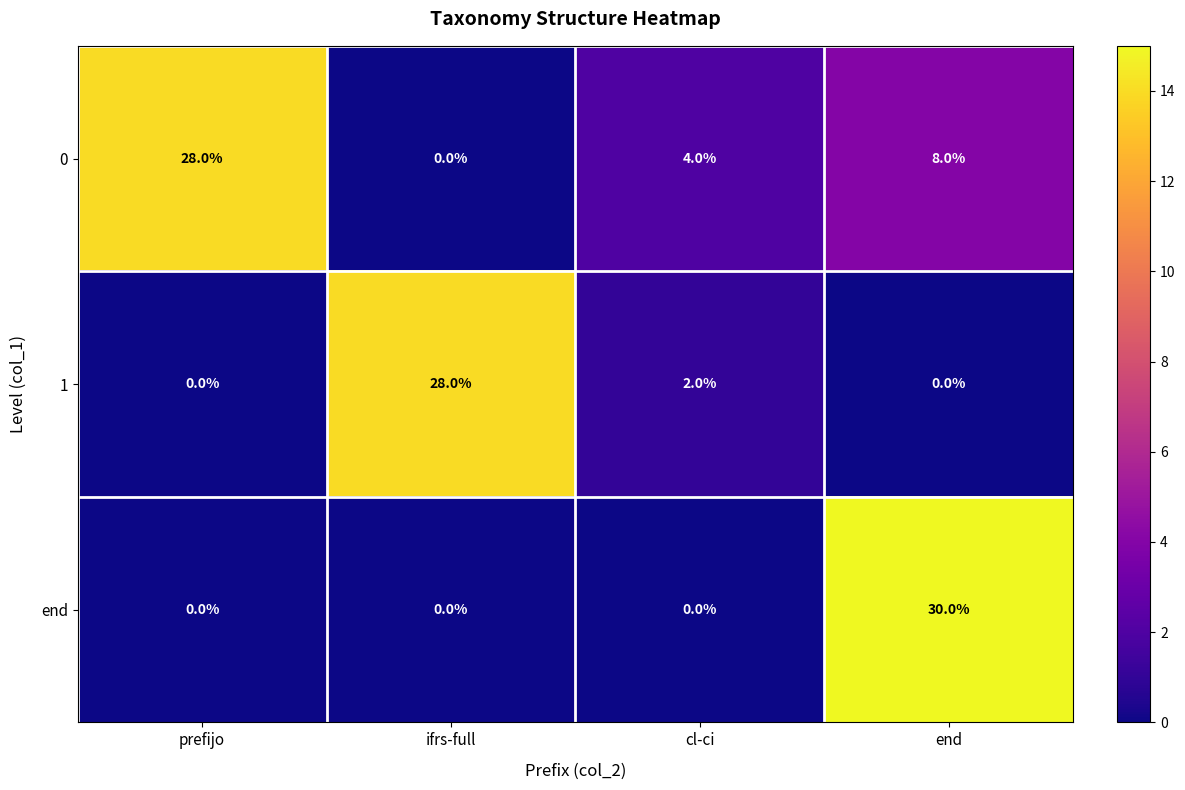

Which series has the largest range (max minus min)?

end